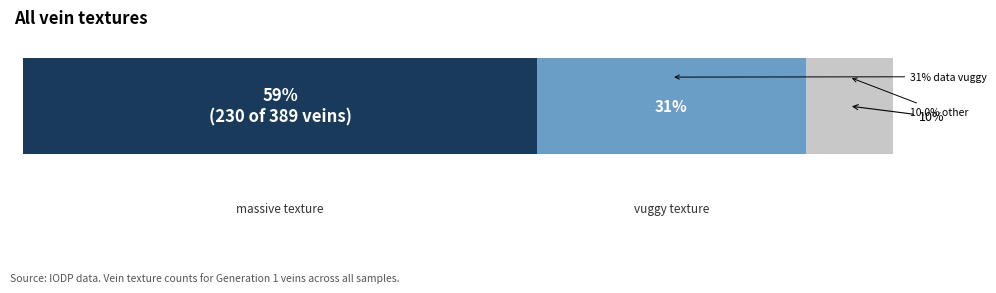

Does the chart contain stacked bars?

No